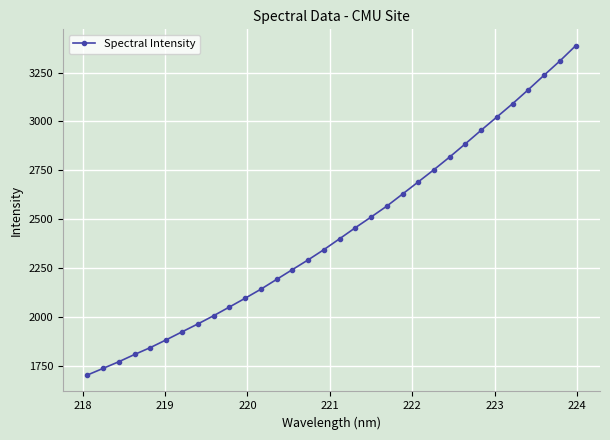

What is the greatest value displayed?

3387.1